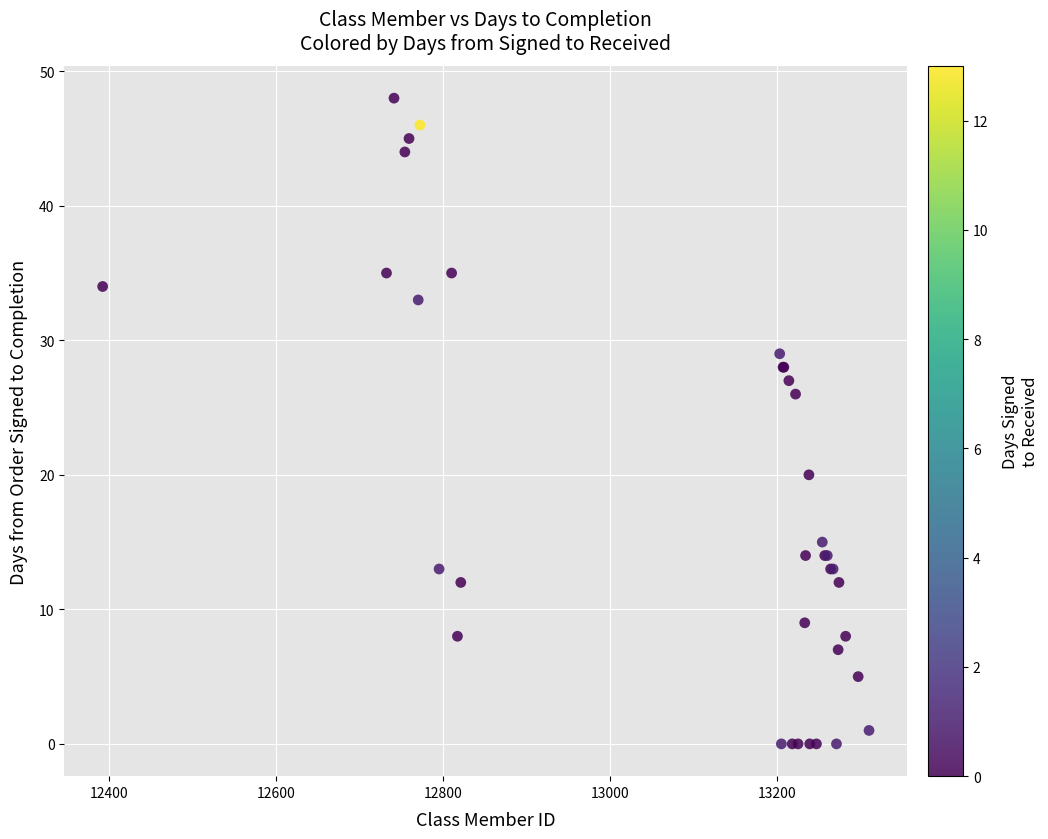

What Y value in the scatter plot is closest to 24?

26